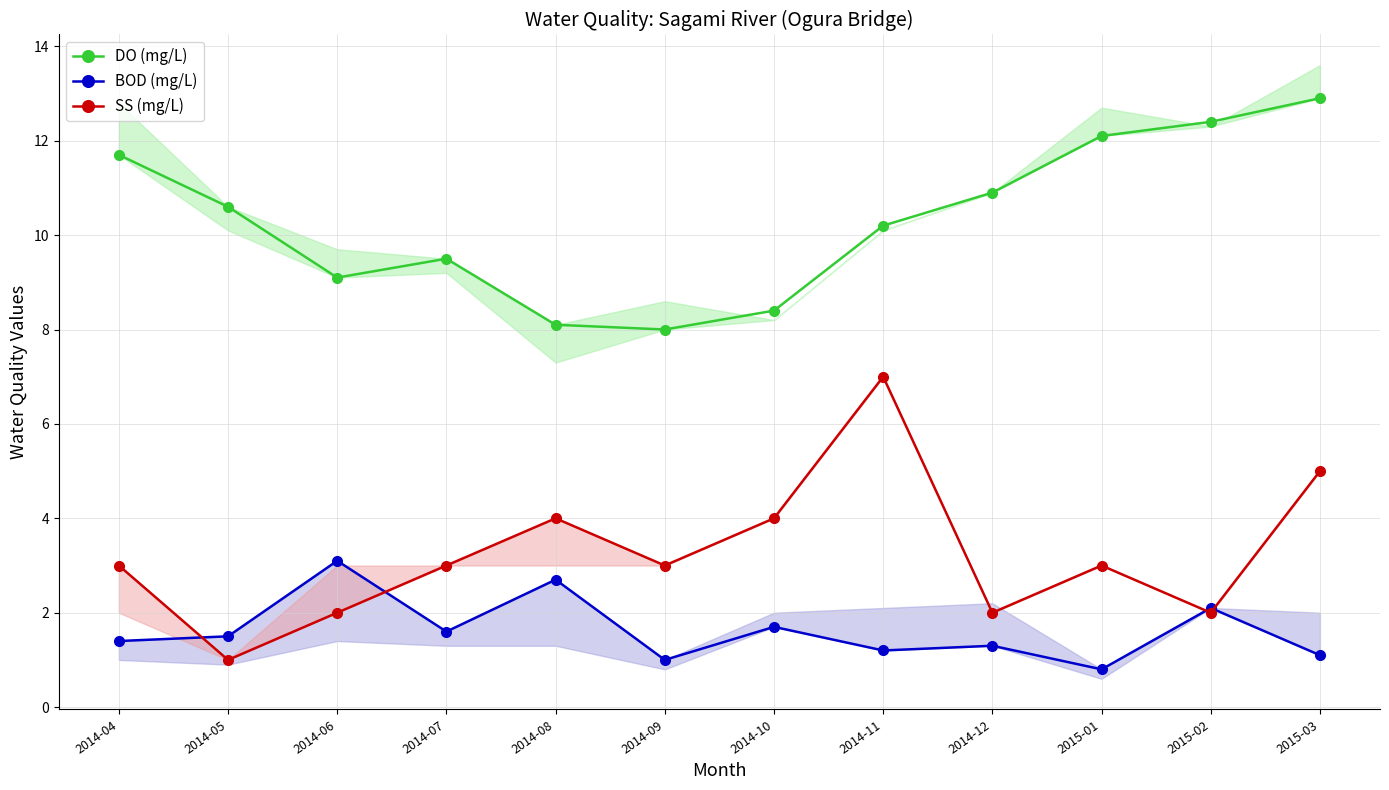

How many interior local valleys does the BOD (mg/L) series have?

4